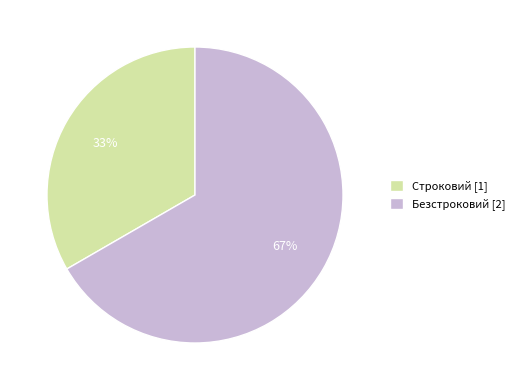

To the nearest percent, what is the average slice percentage?

50%